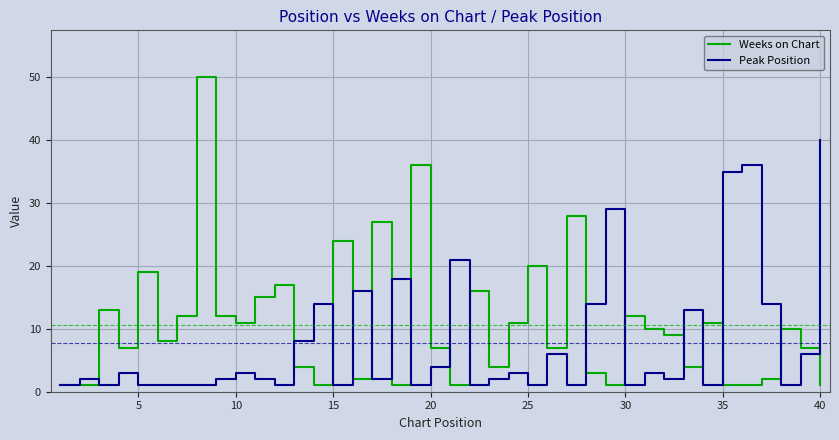

Which series has the widest spread of values?

Weeks on Chart